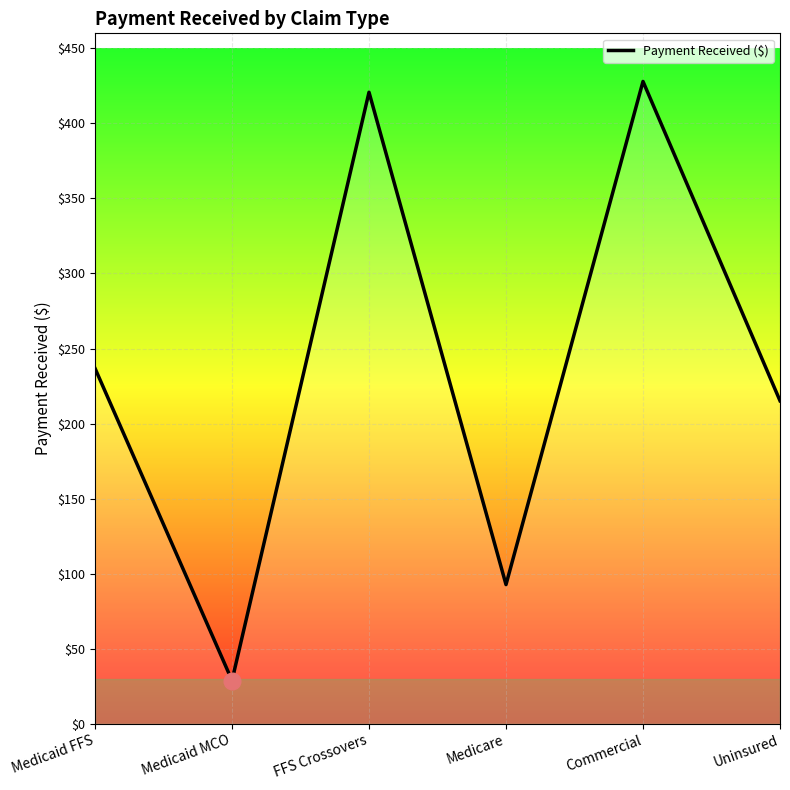

How many distinct data groups are displayed?

1